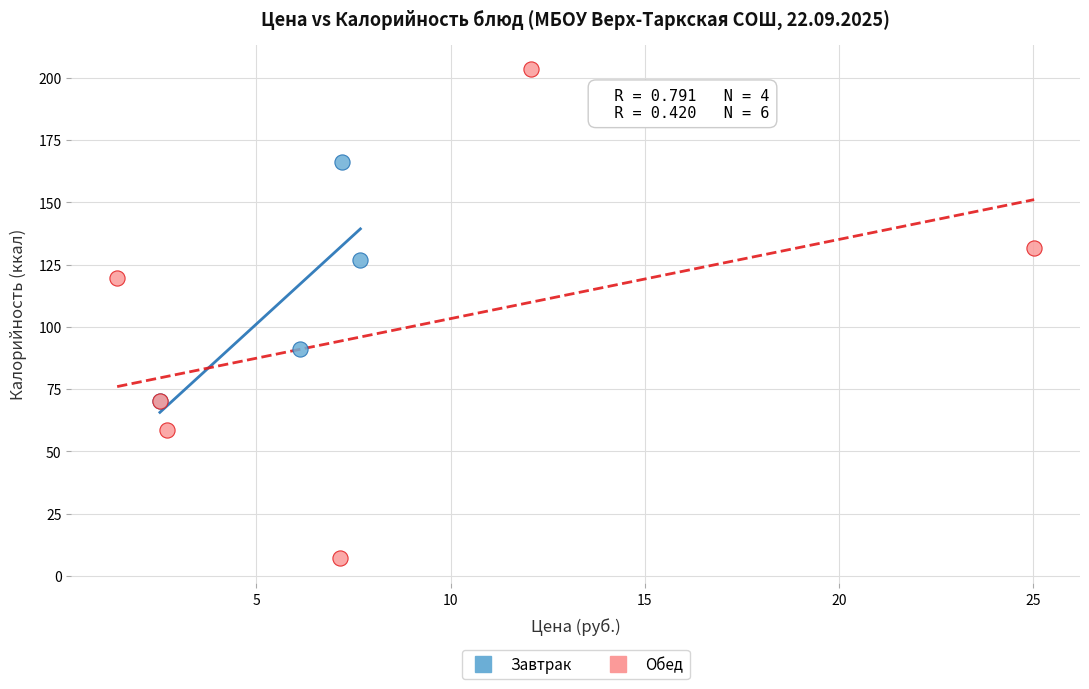

What are all the series names shown in the legend?

Завтрак, Обед